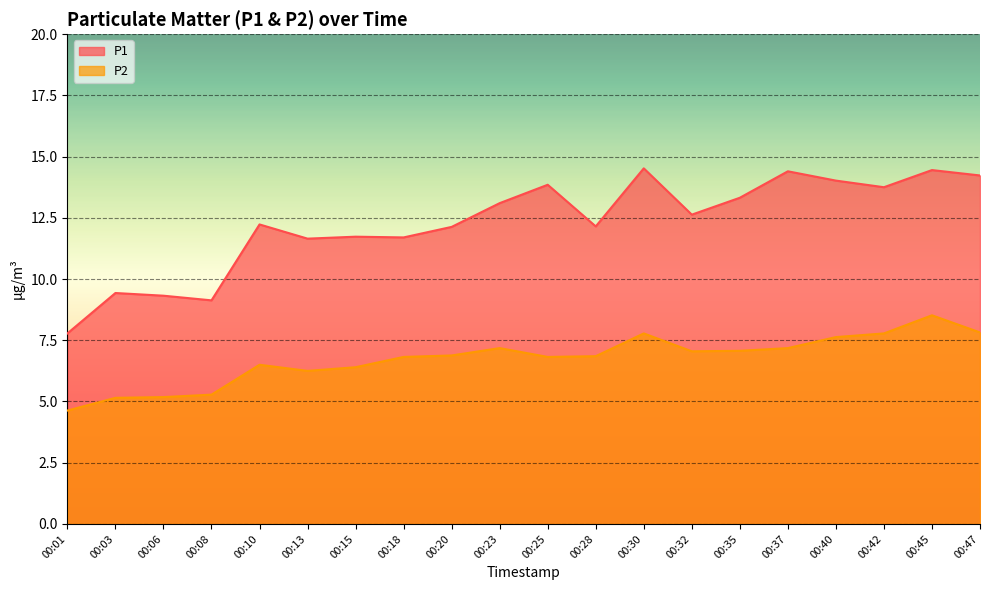

How many values in the P1 series are below 12?

7